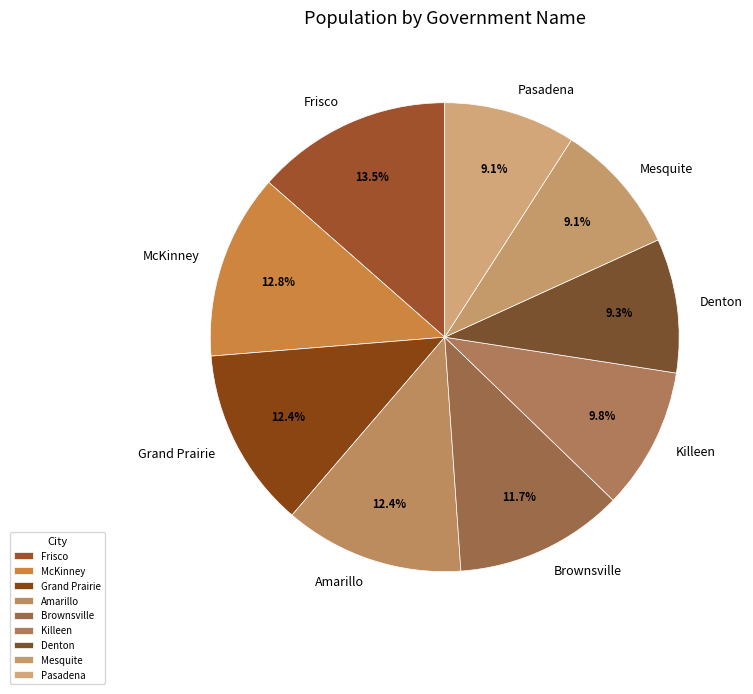

The Pasadena slice represents 1% of the pie. True or false?

False